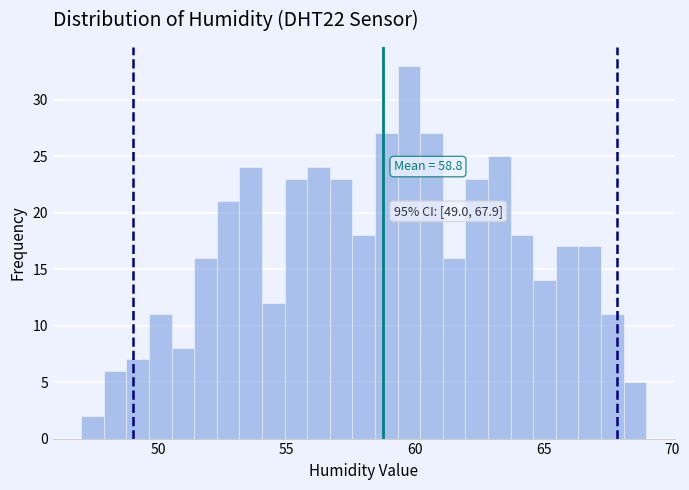

Read against the x-axis, roughly where is the centre of the tallest bar?

60.0